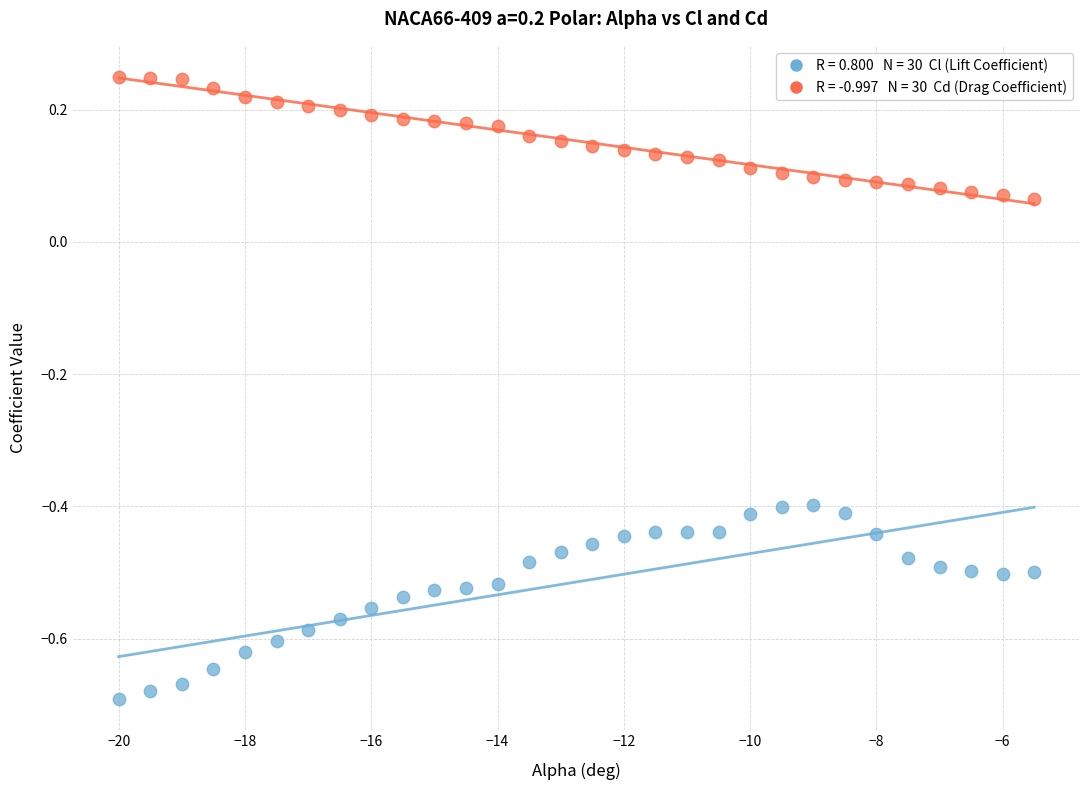

Across all data points, what is the range of Y values (max minus min)?

0.9